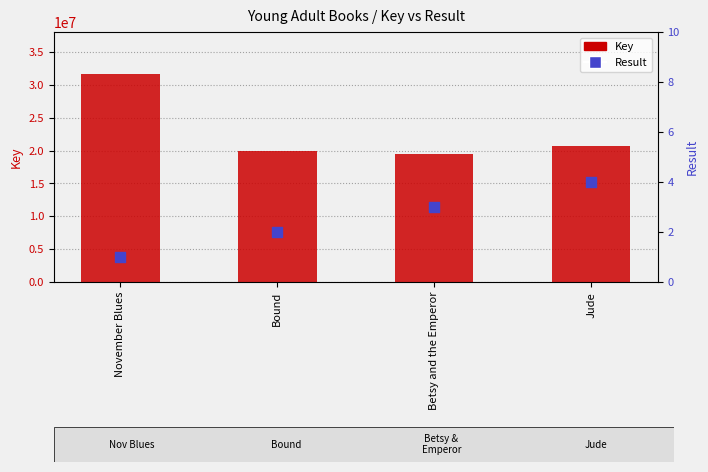

Which series reaches the maximum Y coordinate?

Key